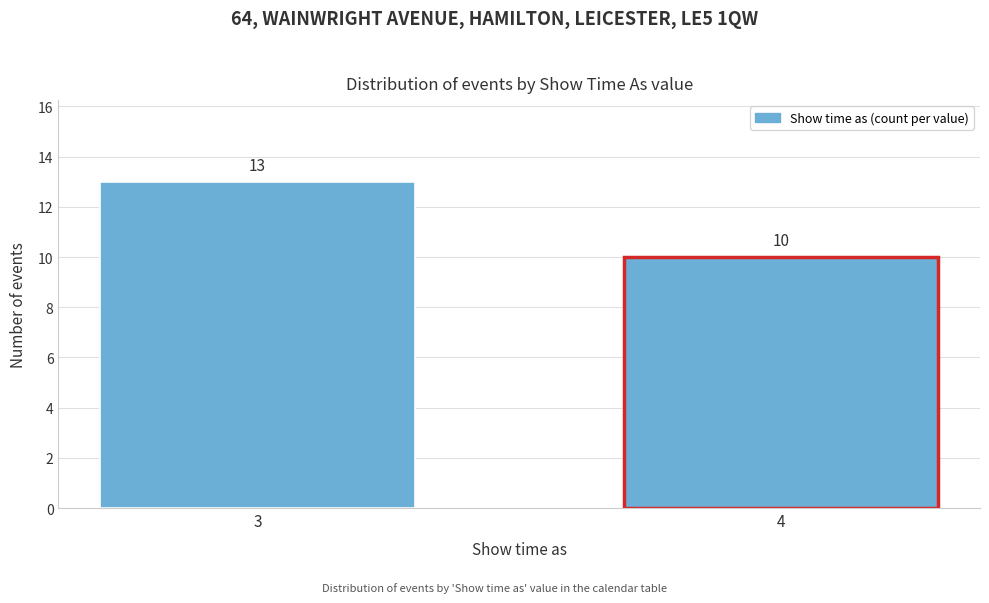

Reading left to right, transcribe all the data shown in this chart.

13	10